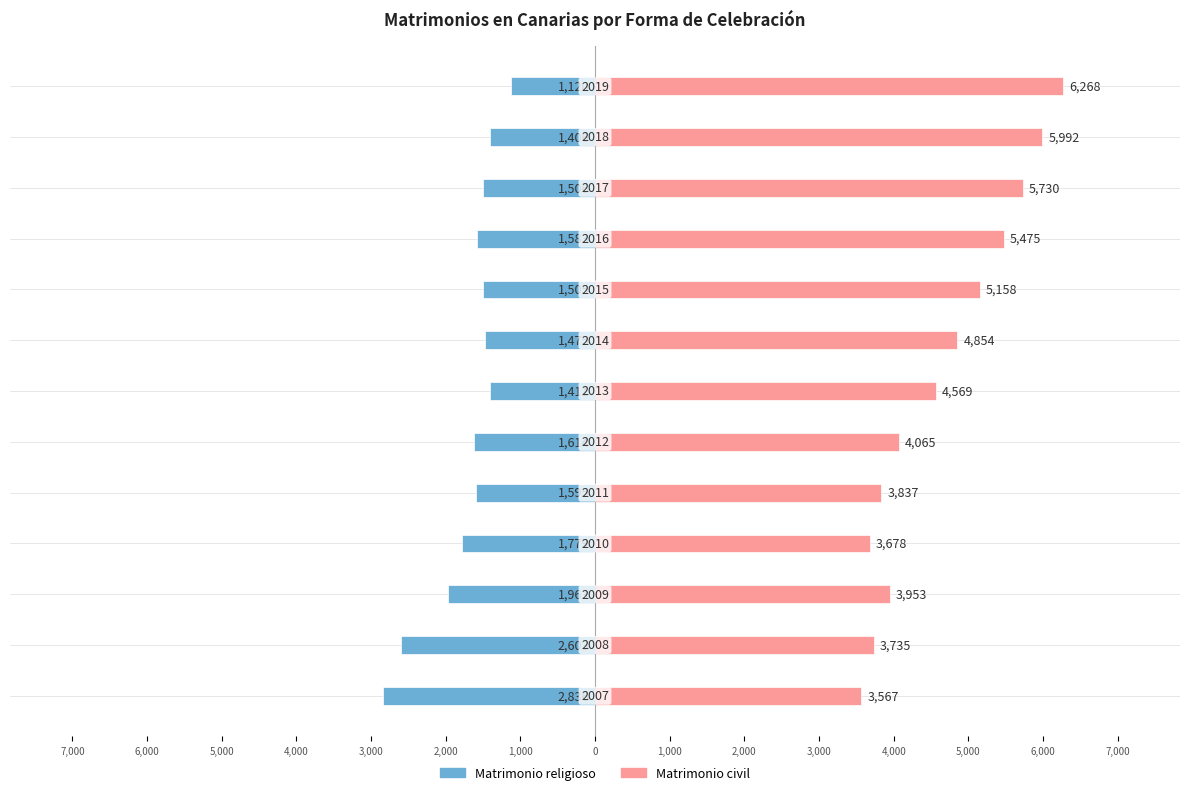

List the series in order of their peak value, highest first.

Matrimonio civil, Matrimonio religioso